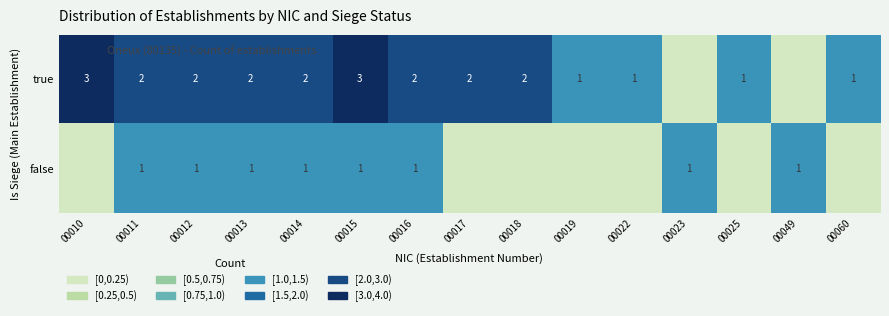

The true series shows 1 at 00019. True or false?

True